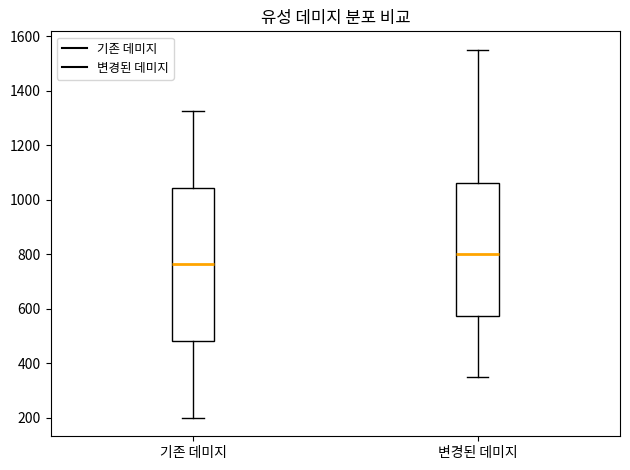

Where does the median line of the box for 변경된 데미지 sit on the y-axis? The values are not printed on the chart, so give them approximately, as read against the axis.

800